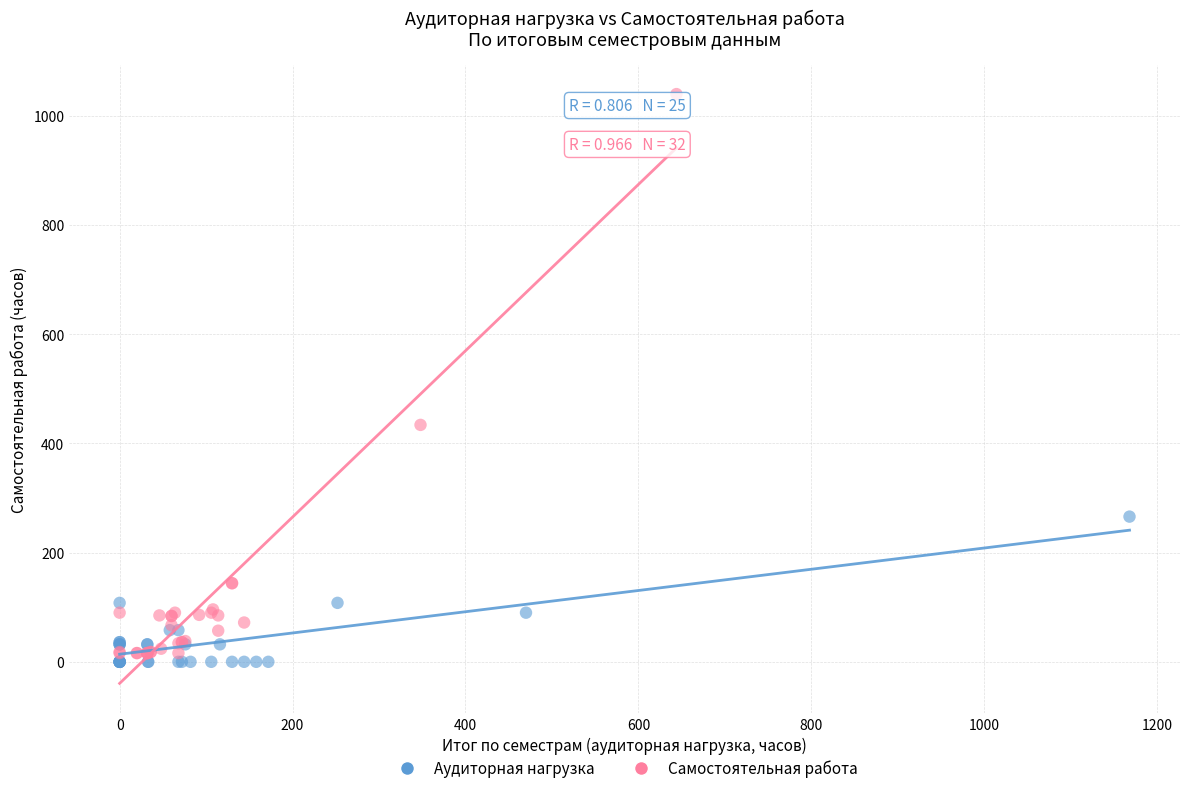

Which series reaches the minimum Y coordinate?

Аудиторная нагрузка